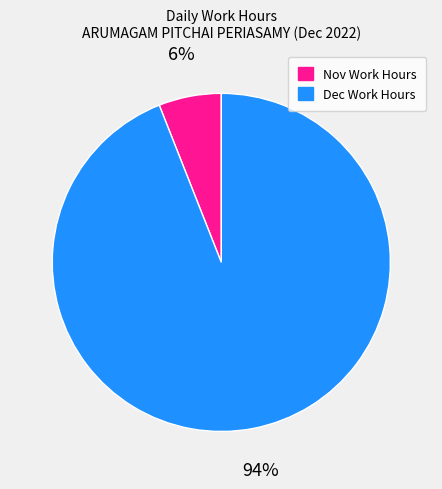

To the nearest percent, what is the average slice percentage?

50%